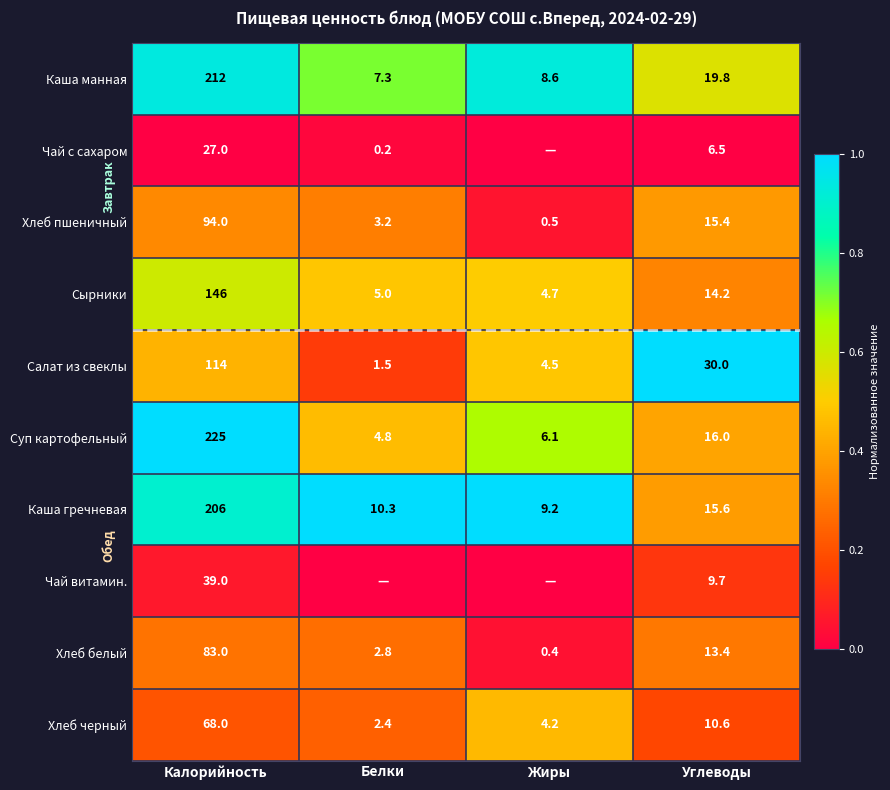

Is the value of Чай витамин. at Углеводы greater than the value of Хлеб белый at Калорийность?

No